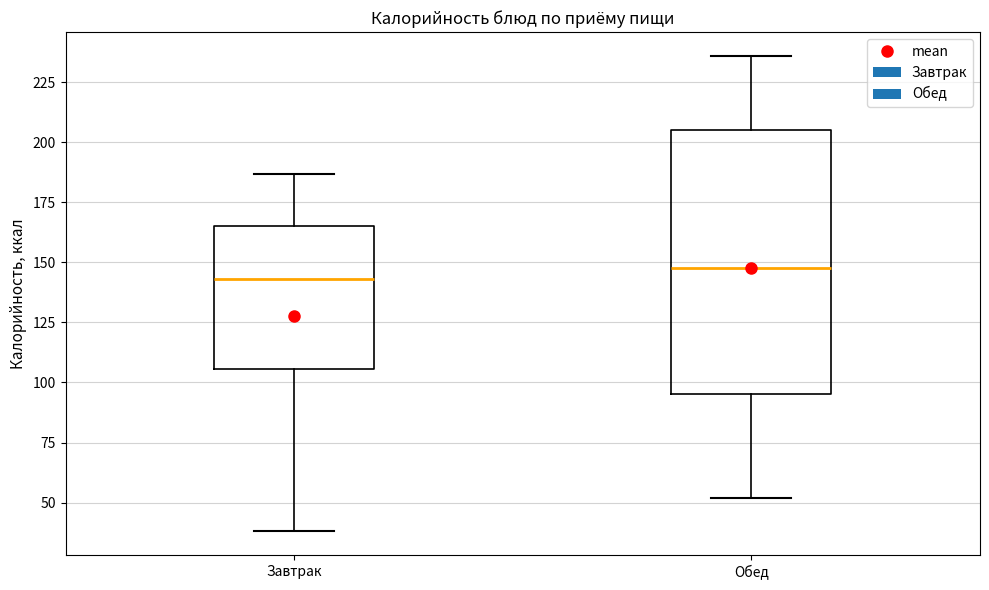

Which box is the tallest, from its lower edge to its upper edge?

Обед